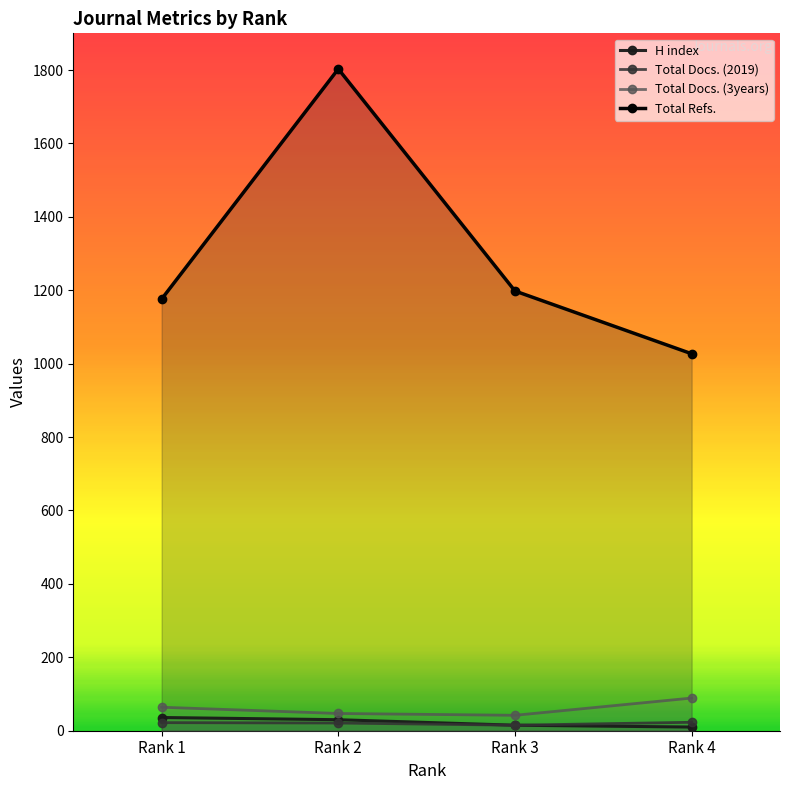

Which series has the largest range (max minus min)?

Total Refs.